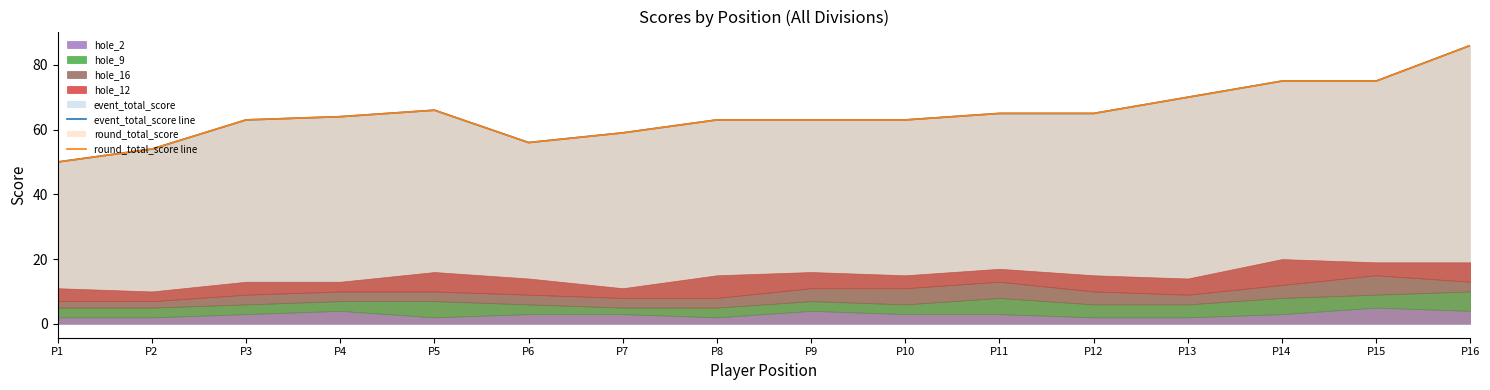

True or false: event_total_score line and round_total_score line intersect in this chart.

False